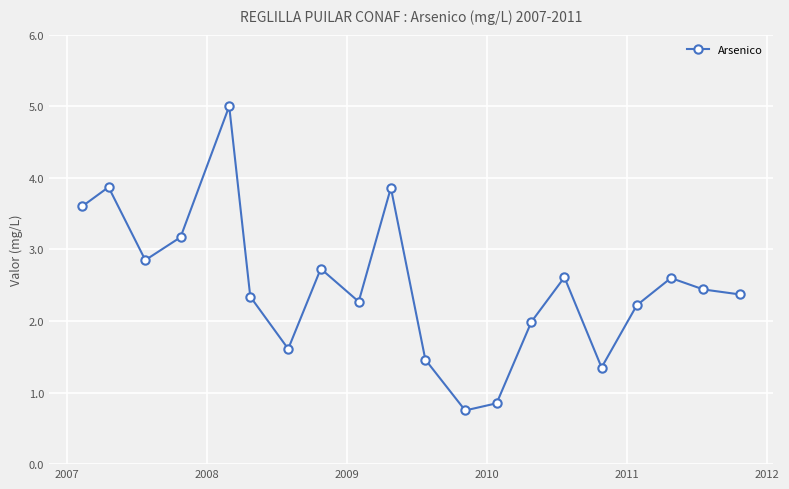

What is the value of the 16th point from the left?

1.4